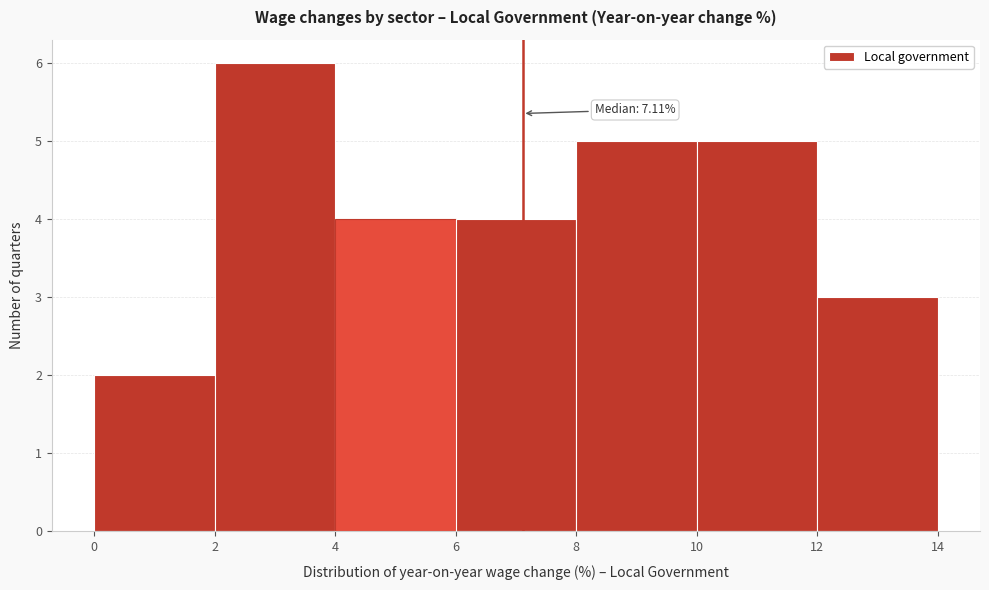

Which range on the x-axis has the tallest bar?

2 to 4